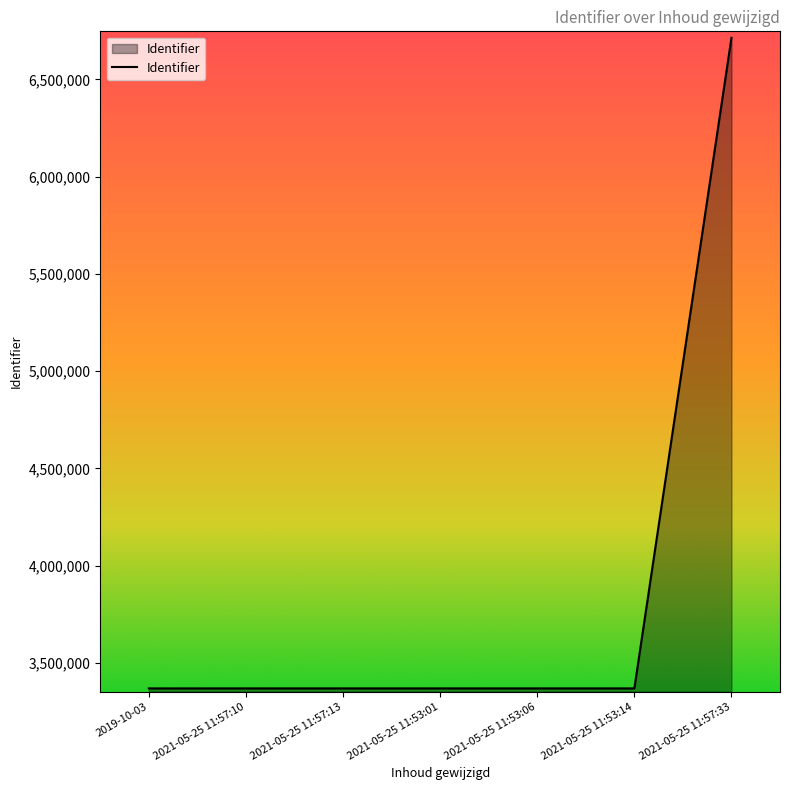

True or false: there are more than 2 points higher than both neighbors.

False